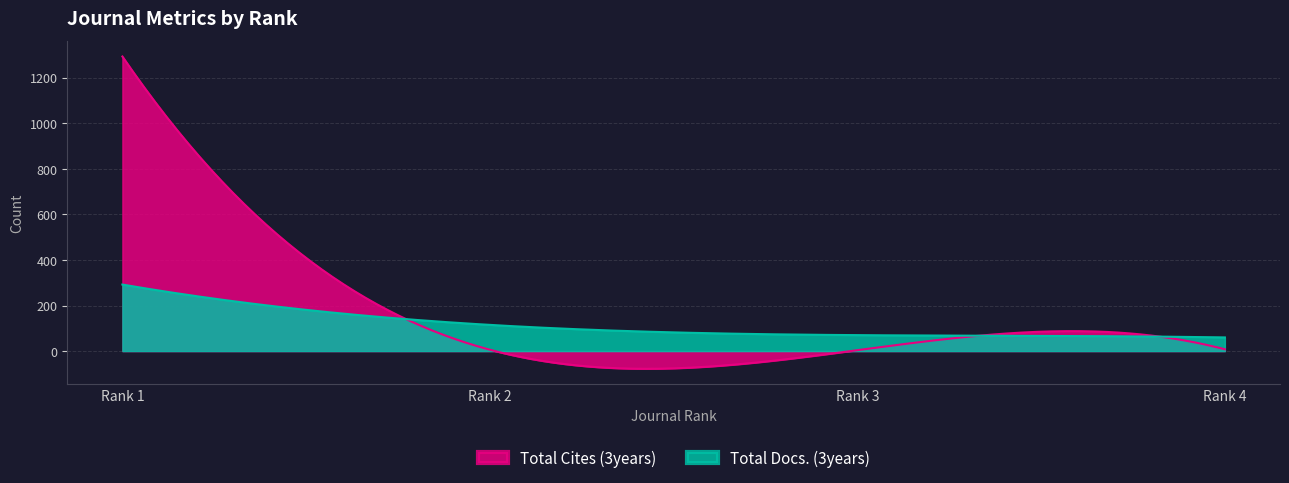

Read the Total Docs. (3years) value at Rank 3.

70